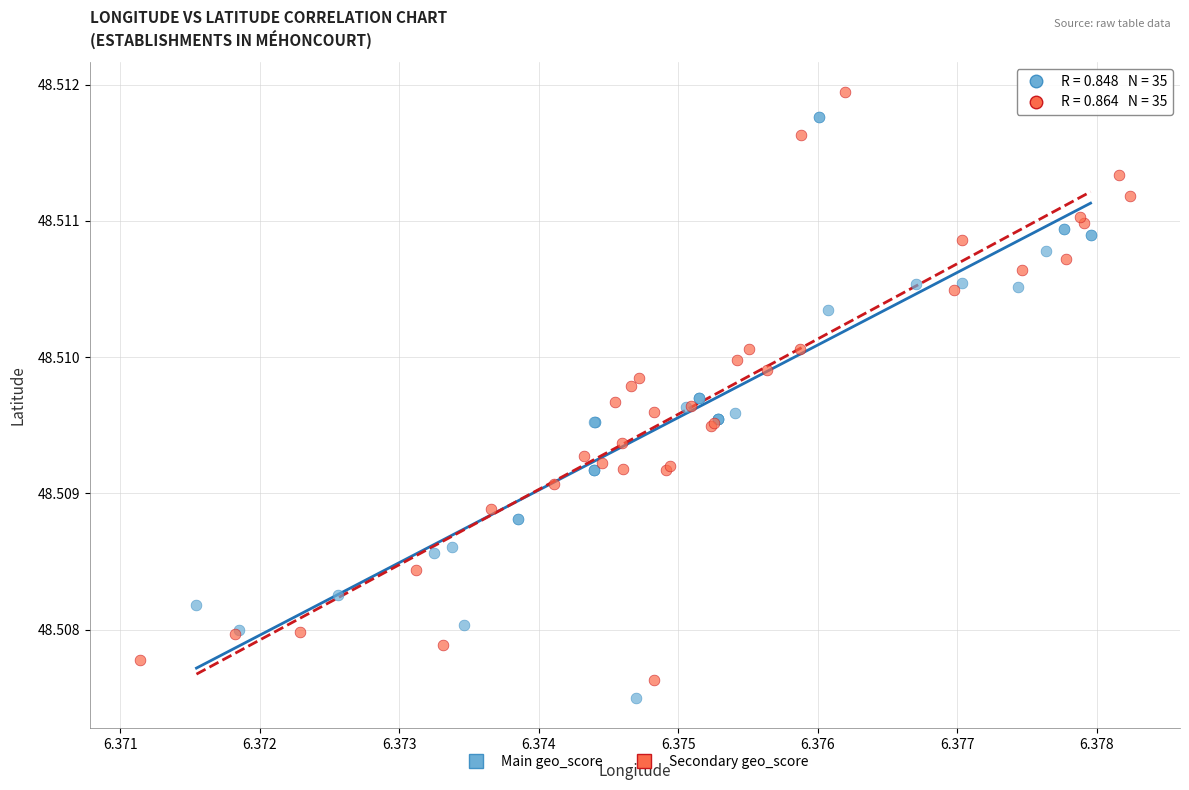

What are all the series names shown in the legend?

Main geo_score, Secondary geo_score